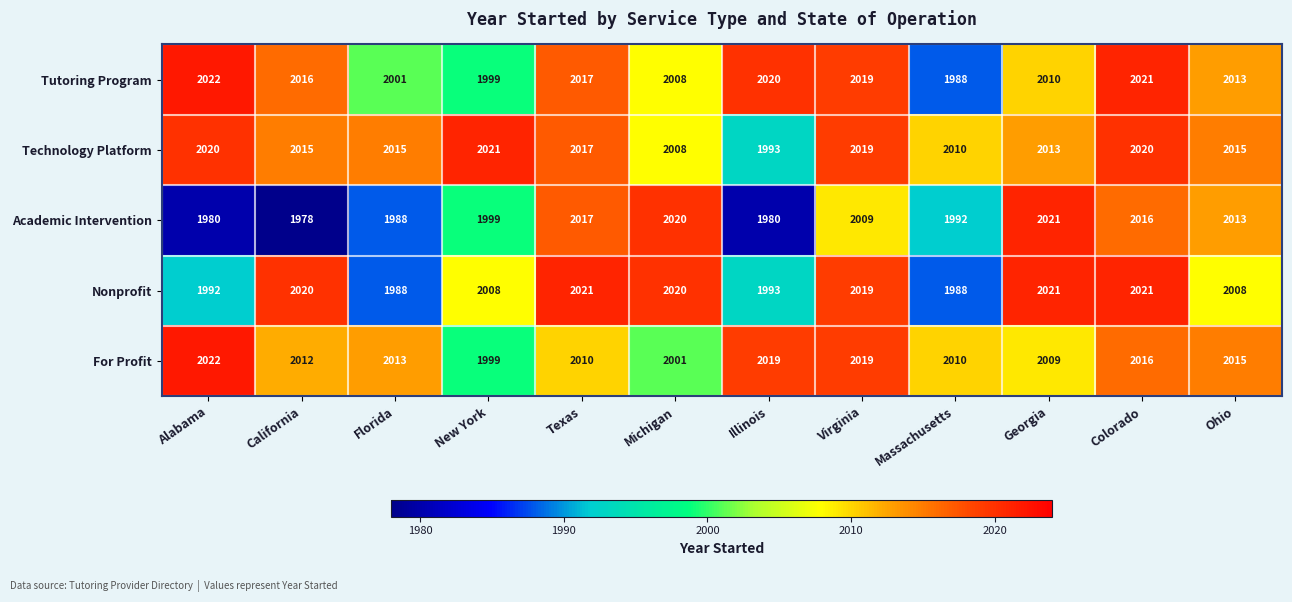

What is the spread (max minus min) of values at Florida?

27